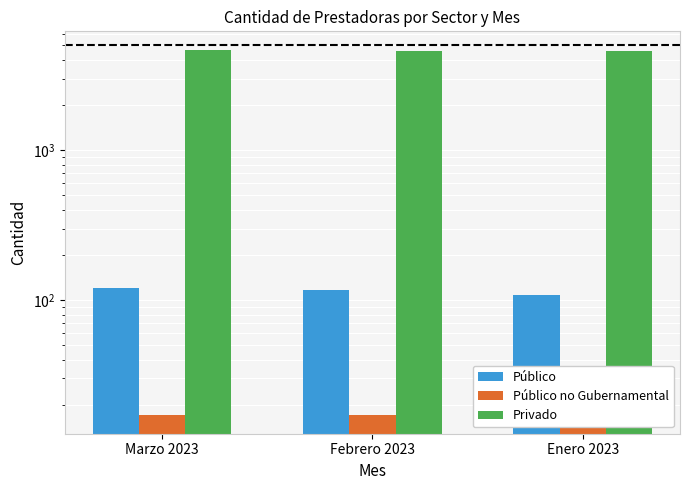

At which label is Público no Gubernamental closest to 17?

Marzo 2023